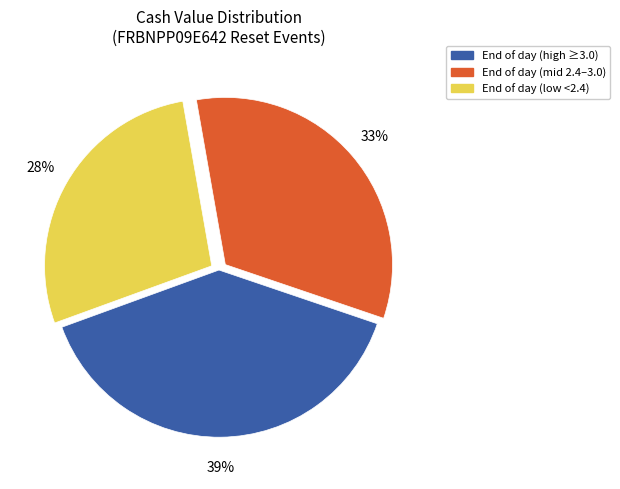

Which category has the biggest portion of the pie?

End of day (high ≥3.0)